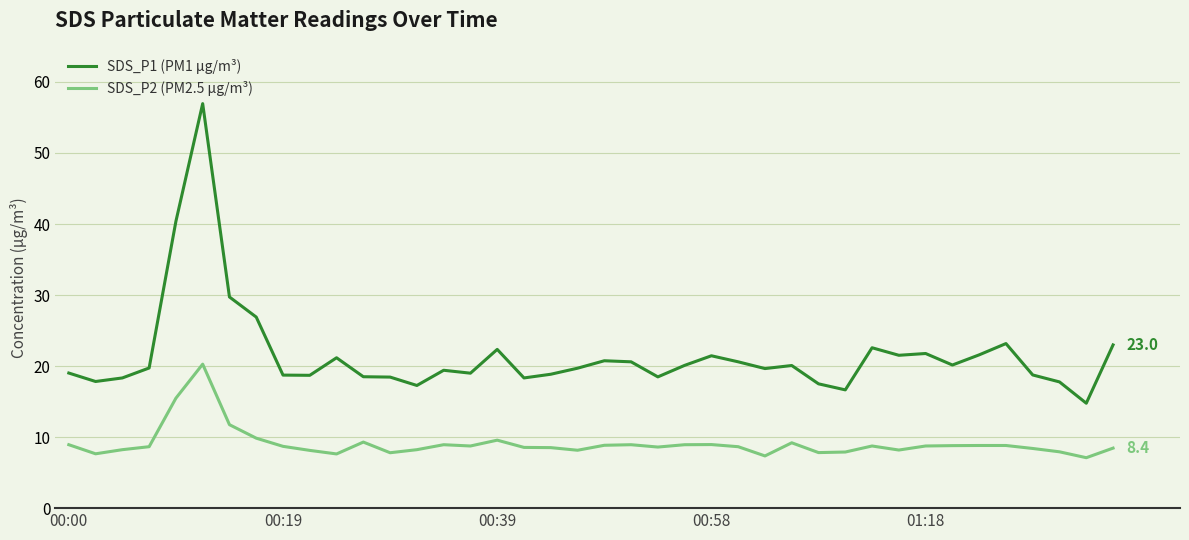

Rank the series by their maximum value, from highest to lowest.

SDS_P1 (PM1 µg/m³), SDS_P2 (PM2.5 µg/m³)